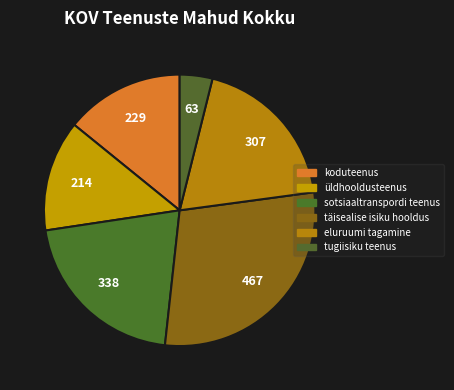

How many slices are in this pie chart?

6